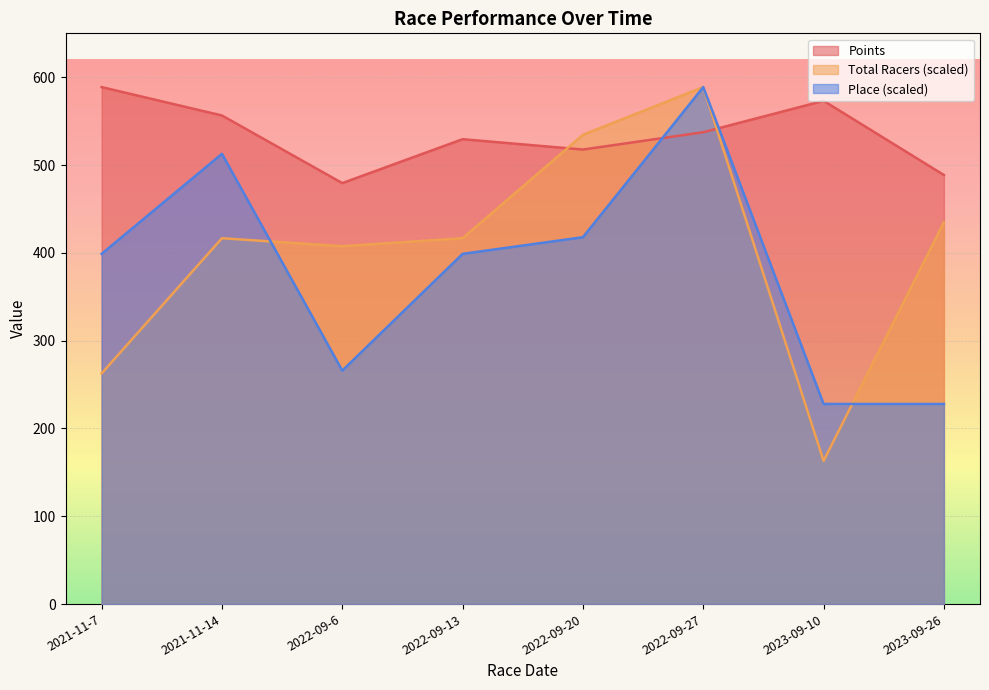

Which series has the largest total across all categories?

Points